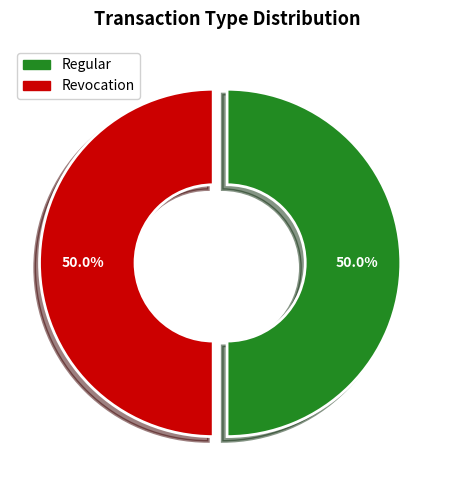

Count the number of slices in the pie.

2